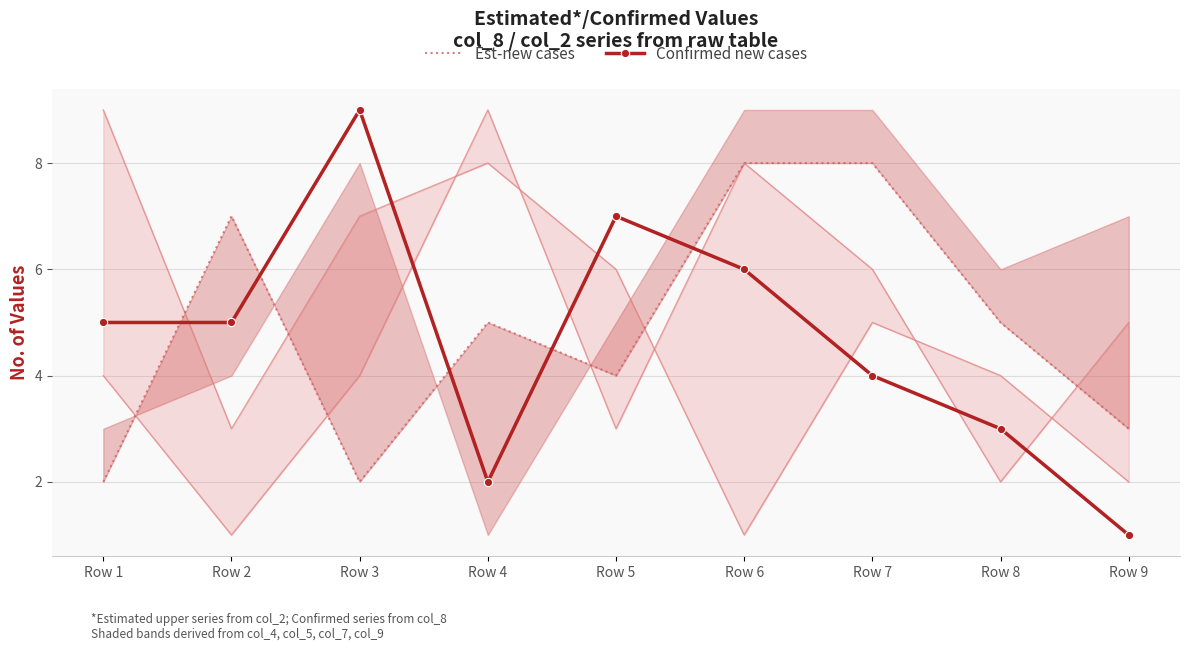

What is the value of the Est-new cases point at the 5th from the left?

4